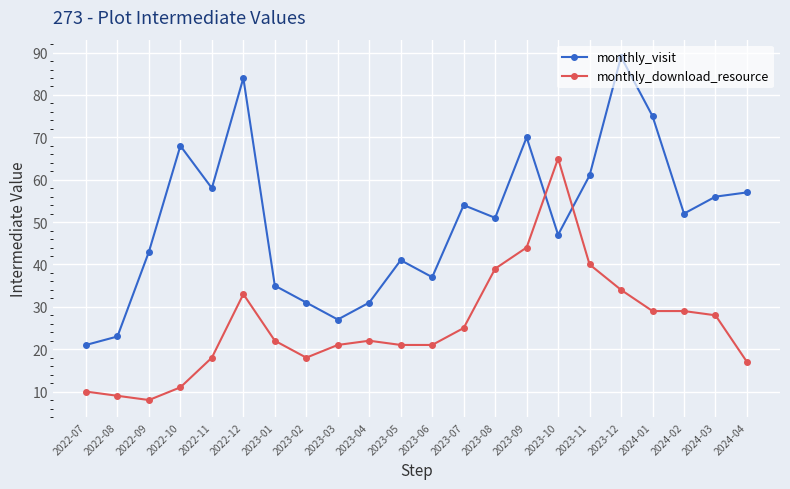

Reading left to right, extract all data points from this chart.

monthly_visit: 21	23	43	68	58	84	35	31	27	31	41	37	54	51	70	47	61	89	75	52	56	57
monthly_download_resource: 10	9	8	11	18	33	22	18	21	22	21	21	25	39	44	65	40	34	29	29	28	17